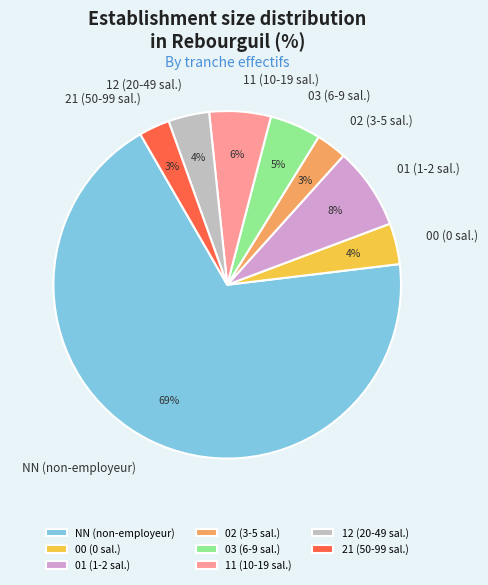

The 21 slice represents 3% of the pie. True or false?

True